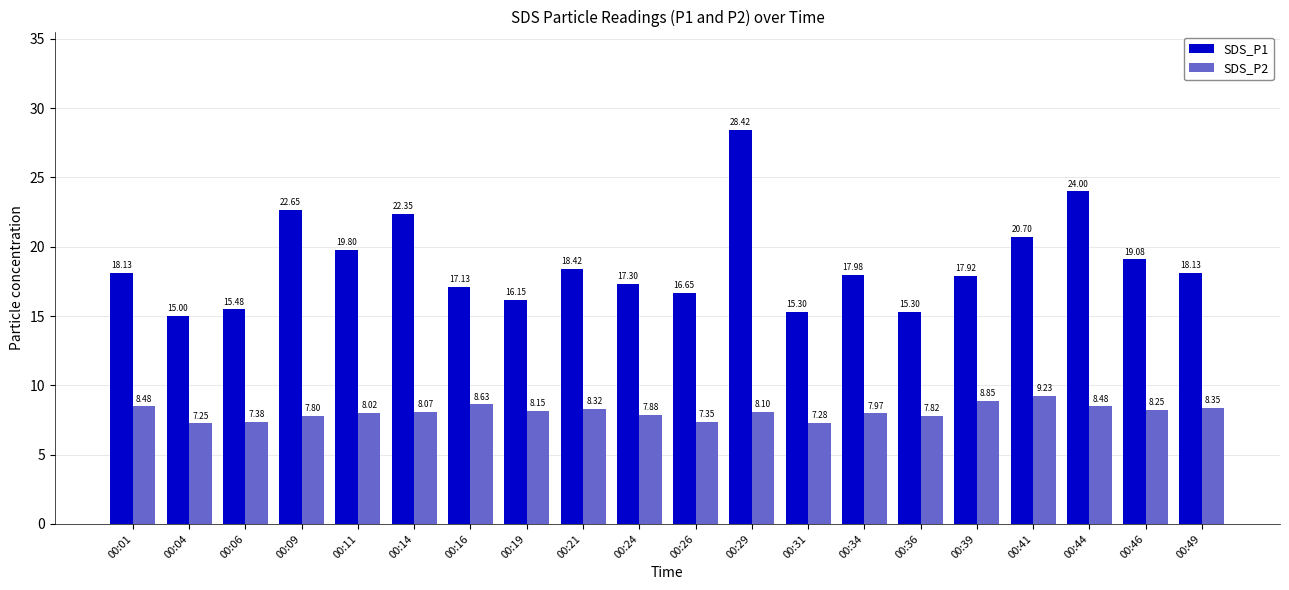

How many groups of bars are there?

20